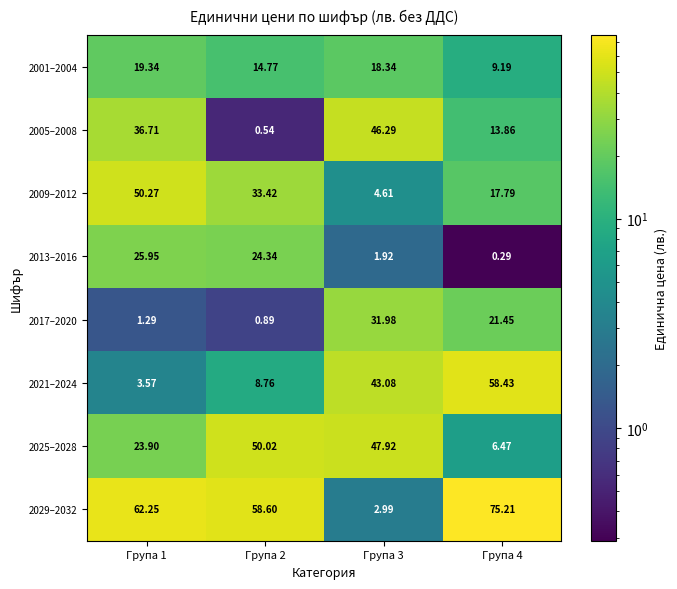

Is the value of 2009–2012 at Група 3 greater than the value of 2013–2016 at Група 4?

Yes